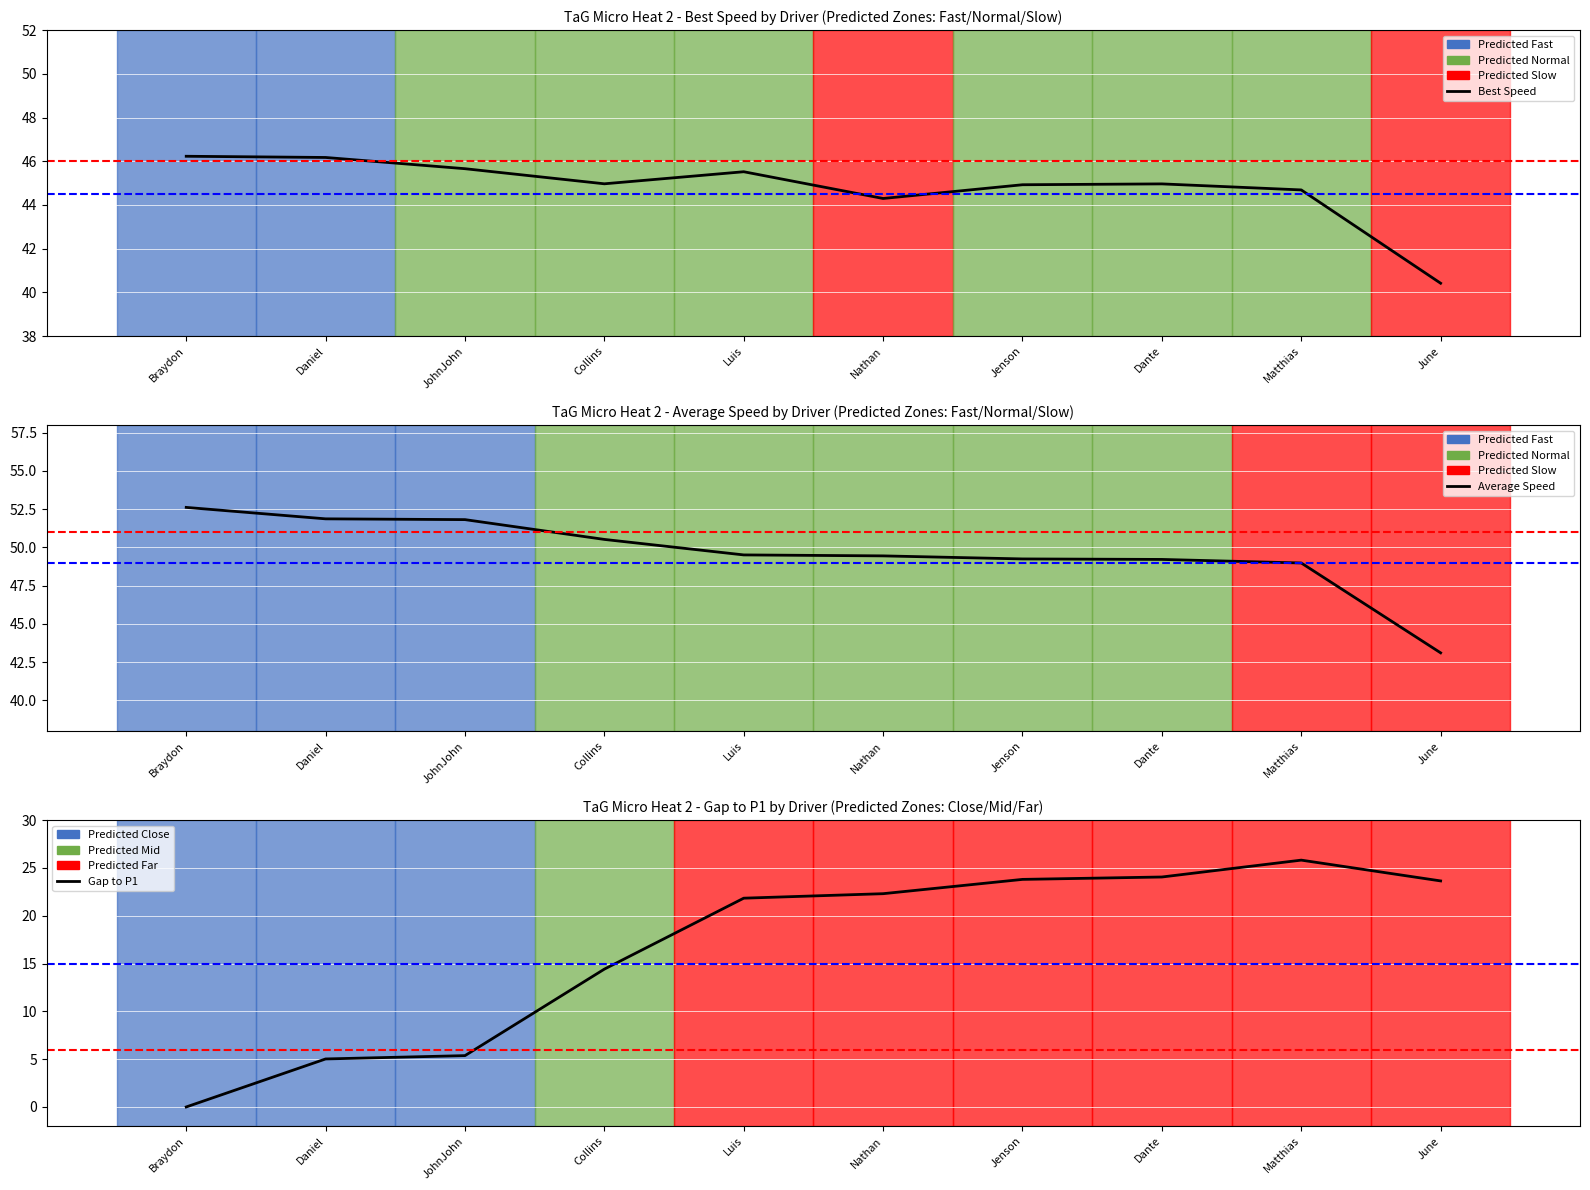

What is the difference between the maximum and minimum values in the Total Time series?

25.8